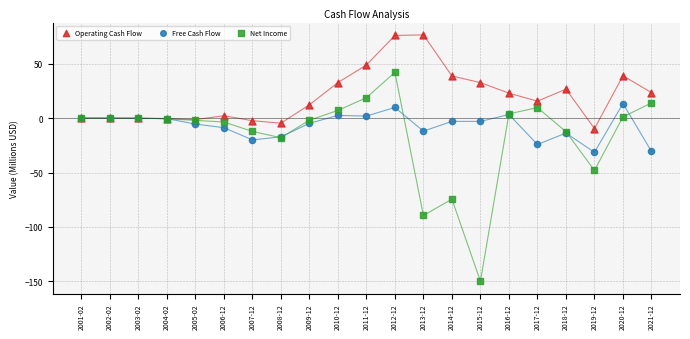

Which series reaches the maximum Y coordinate?

Operating Cash Flow